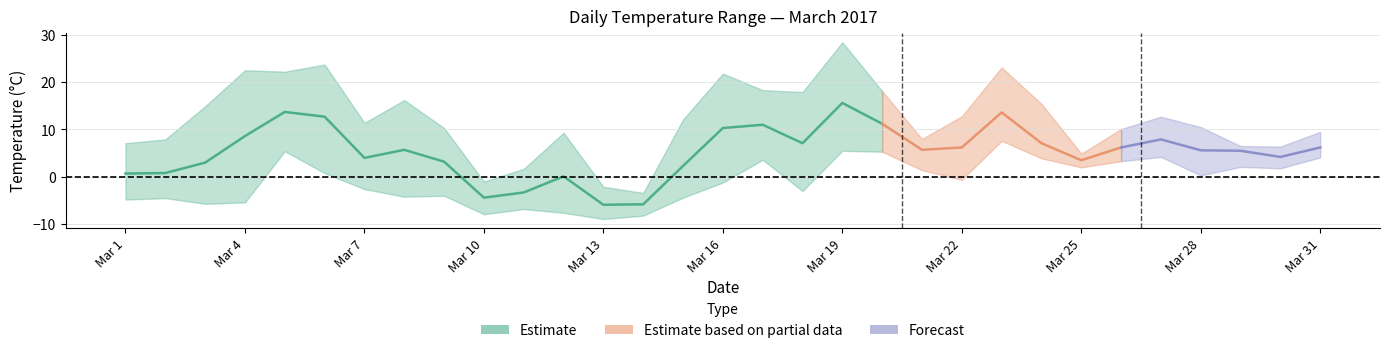

At which label does Temperature (AVG °C) reach its minimum?

Mar 13